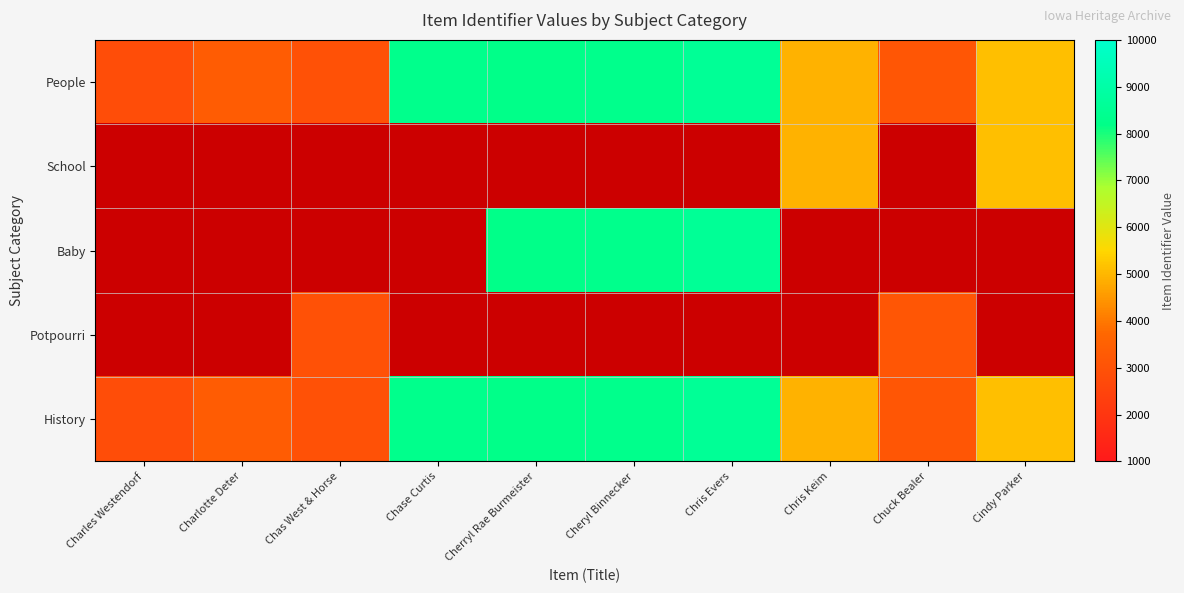

What is the sum of the Baby values at Chris Evers and Cherryl Rae Burmeister?

16774.0